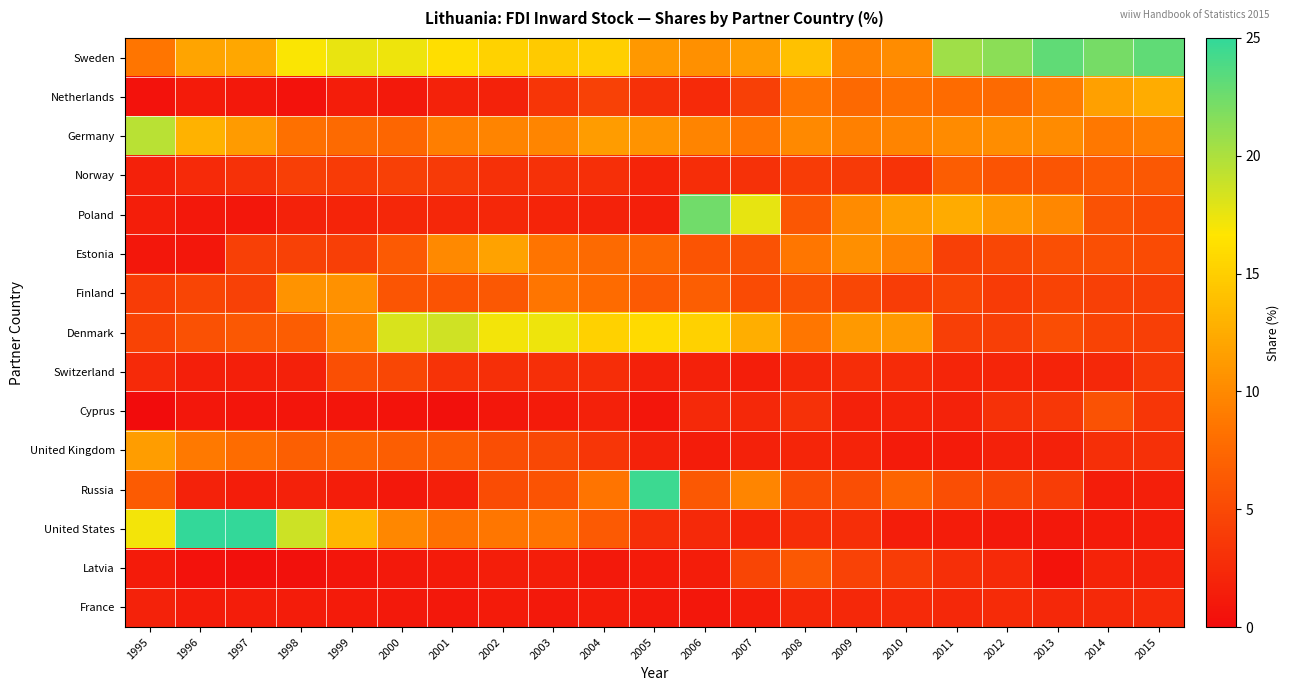

Which series changed the most between 1998 and 2007?

United States